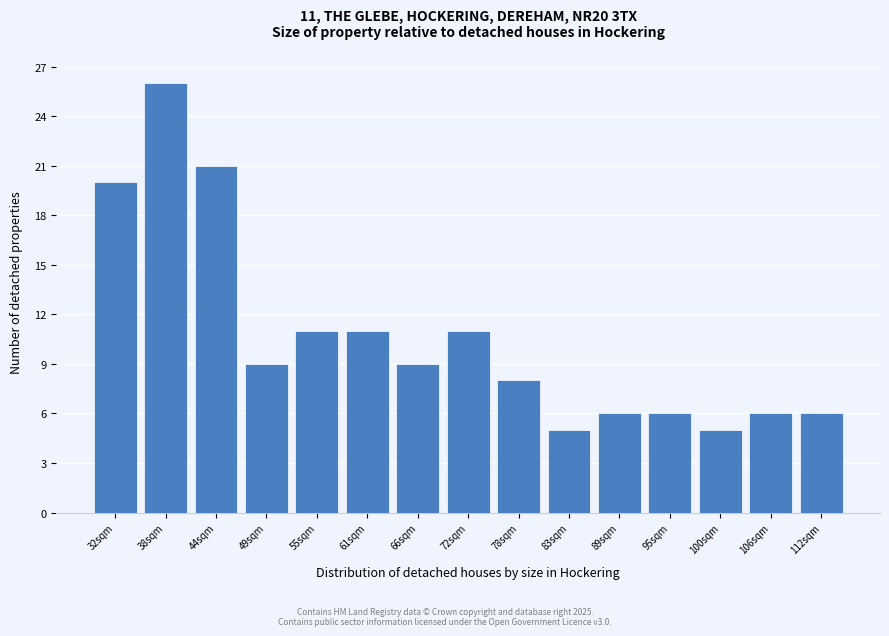

Reading right to left, what are all the values shown in this chart?

112sqm=6	106sqm=6	100sqm=5	95sqm=6	89sqm=6	83sqm=5	78sqm=8	72sqm=11	66sqm=9	61sqm=11	55sqm=11	49sqm=9	44sqm=21	38sqm=26	32sqm=20